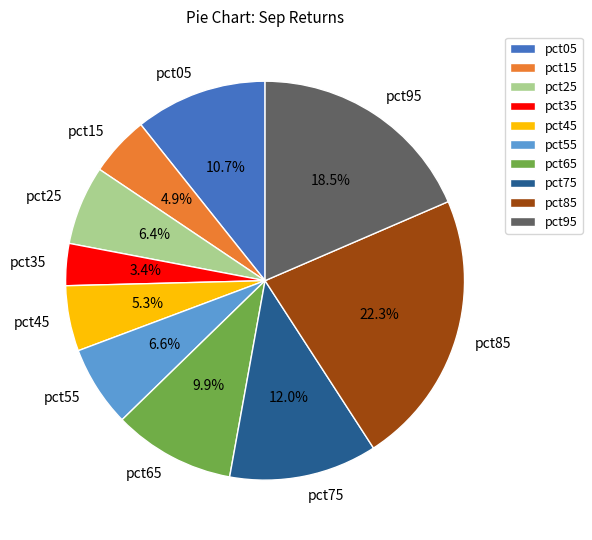

Which has a higher value, pct35 or pct45?

pct45